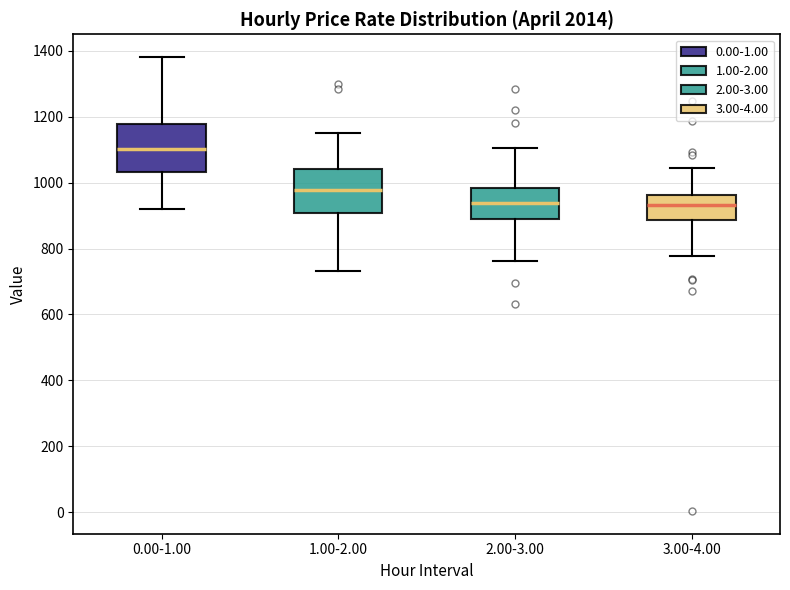

Where is the upper edge of the box for 1.00-2.00 on the y-axis? The values are not printed on the chart, so give them approximately, as read against the axis.

1040